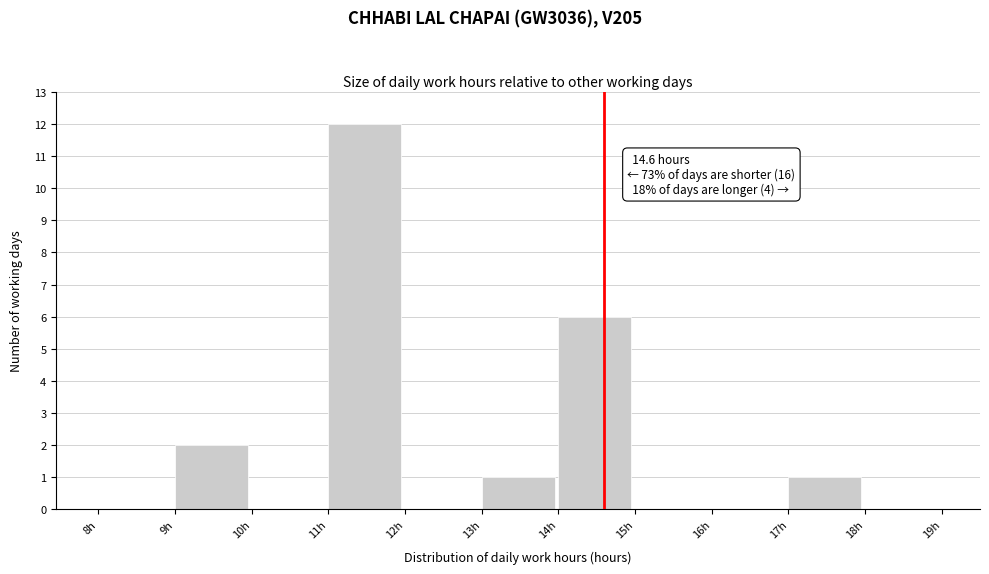

Which range on the x-axis has the tallest bar?

11 to 12